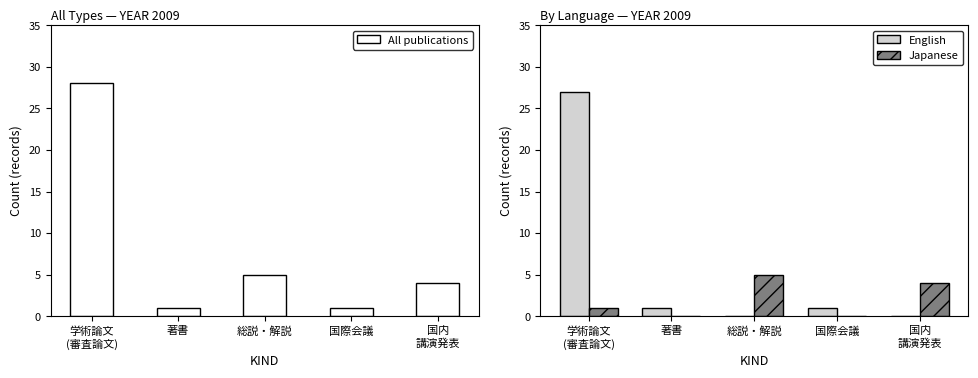

How many Japanese values are between 0 and 4?

4